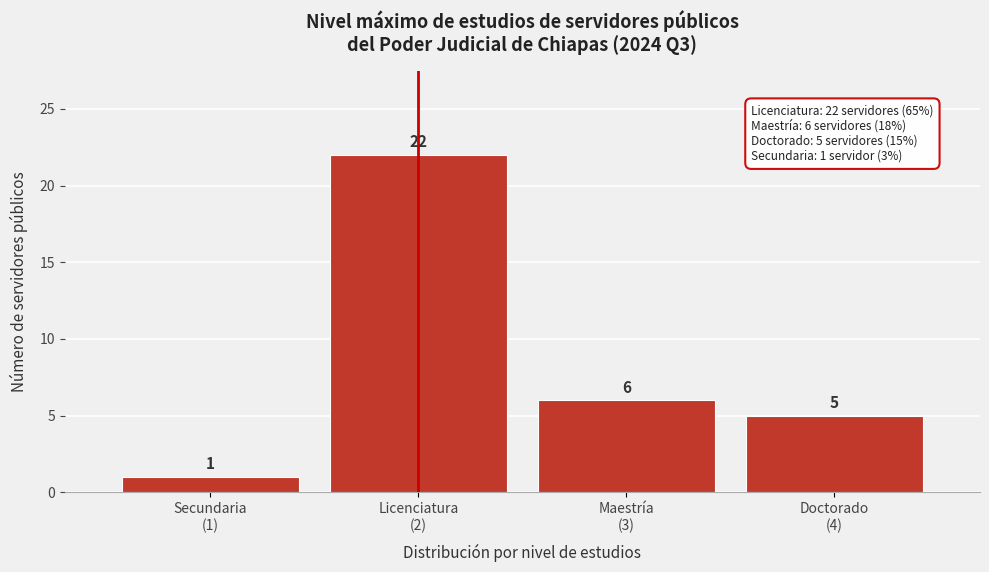

Reading right to left, list all the values displayed in this chart.

5	6	22	1